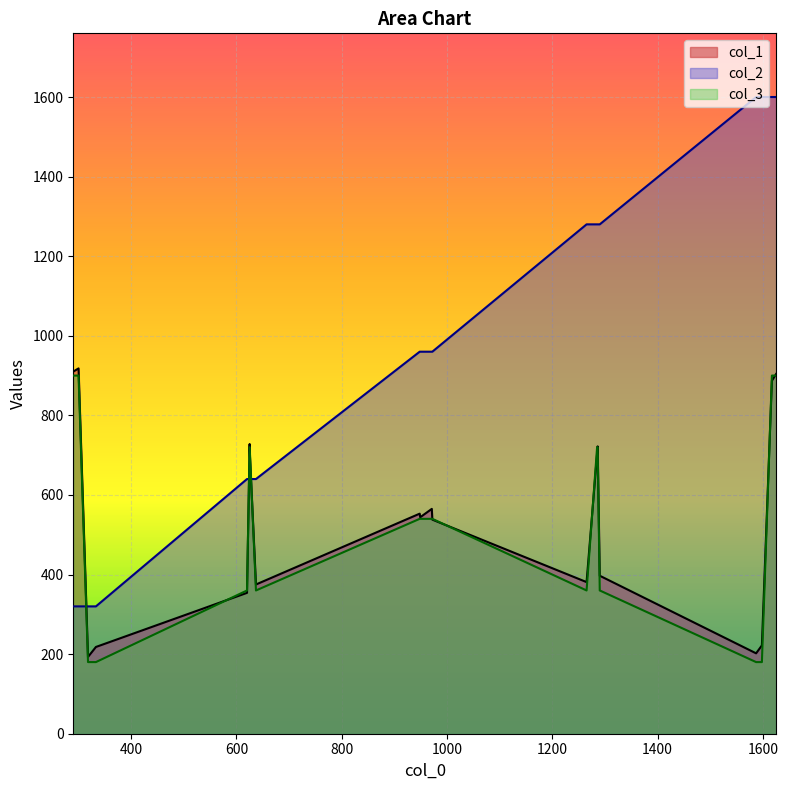

What is the difference between the maximum and minimum values in the col_3 series?

720